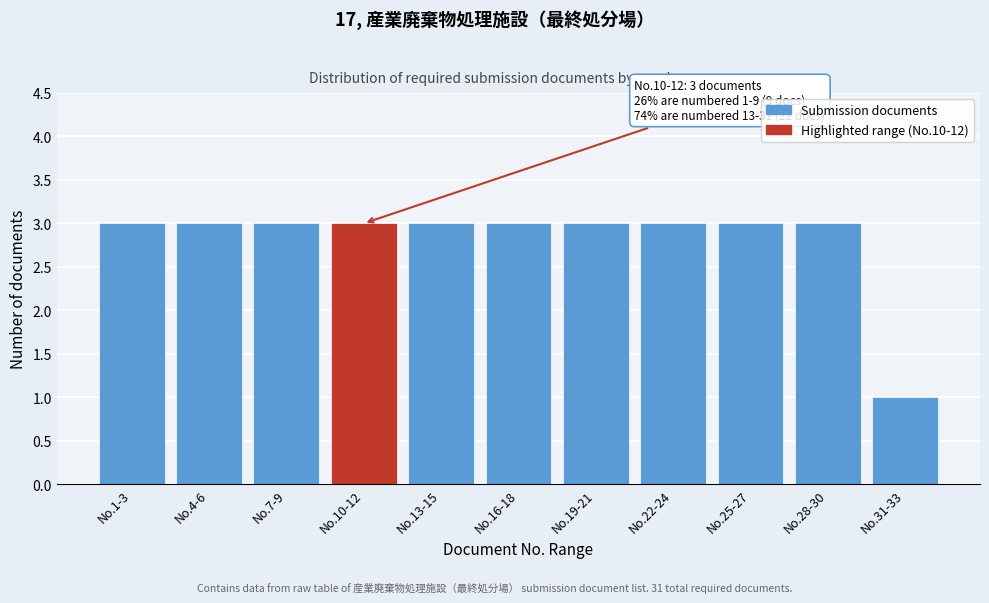

Reading left to right, transcribe all the data shown in this chart.

3	3	3	3	3	3	3	3	3	3	1